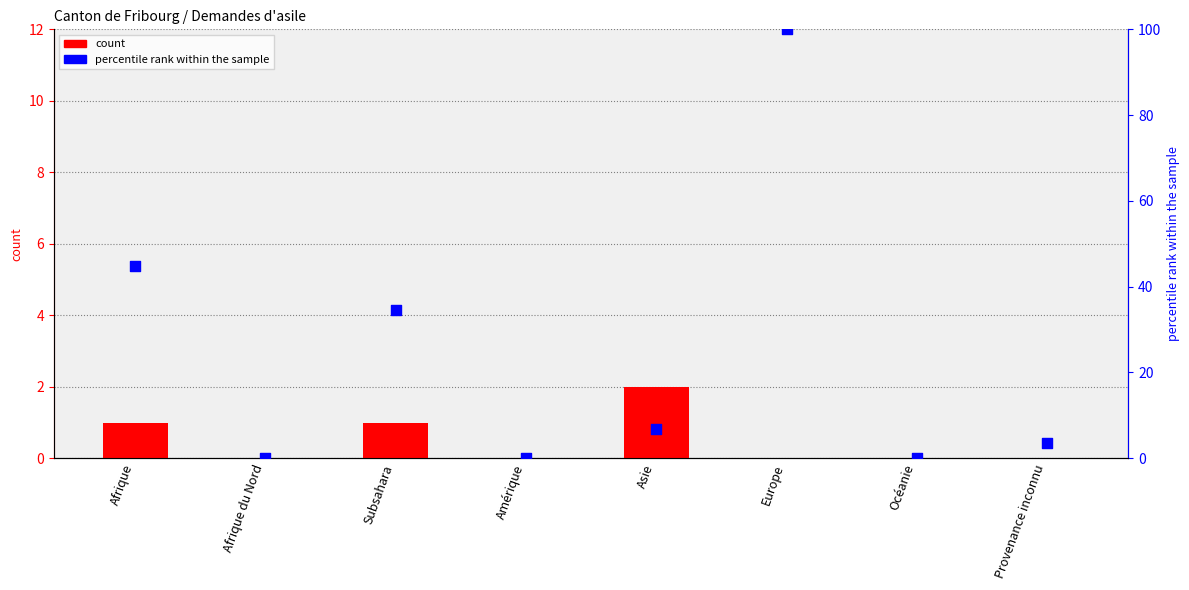

Which series reaches the maximum Y coordinate?

Total réexamens